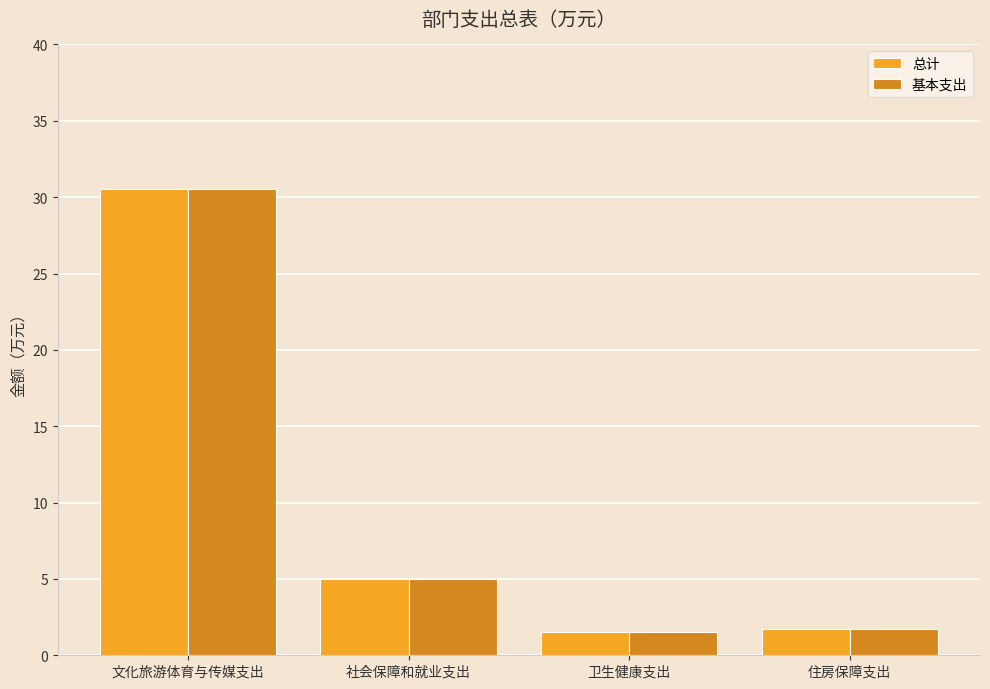

True or false: 总计 has a value of 3.1 at 住房保障支出.

False